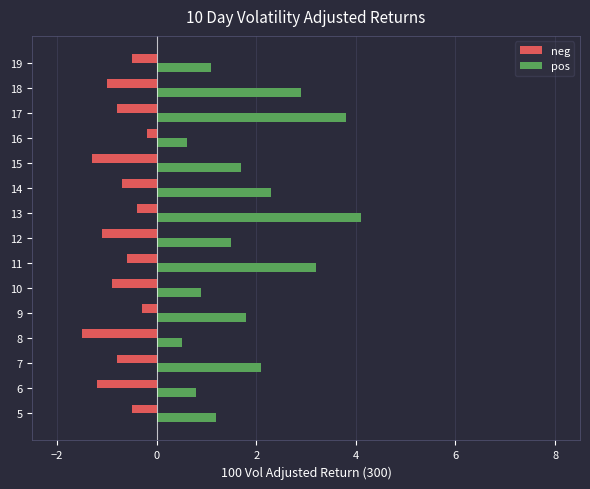

List the series in order of their overall mean, highest first.

pos, neg